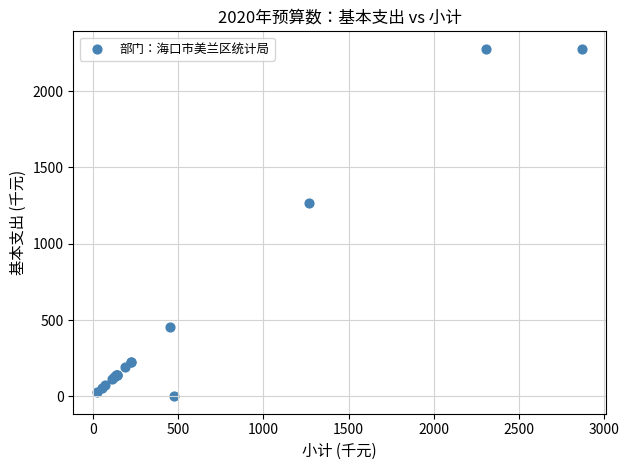

What Y value in the scatter plot is closest to 1139?

1265.5